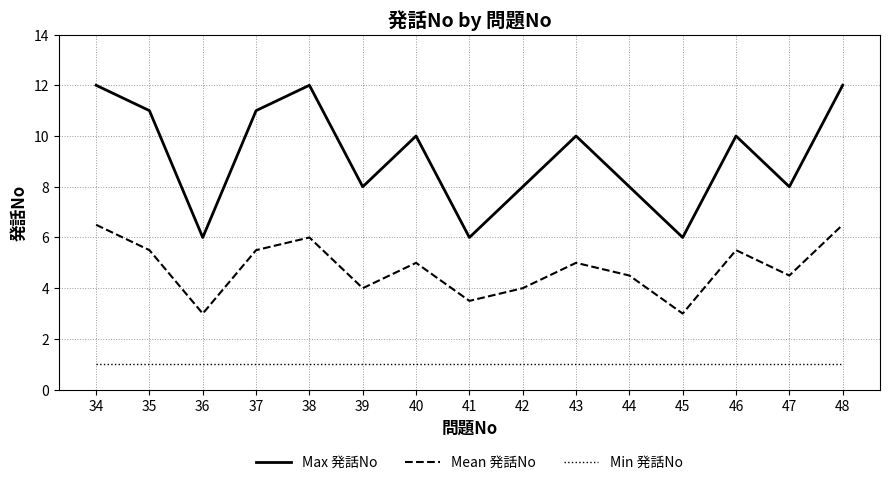

Between 46 and 48, which series saw the biggest shift?

Max 発話No